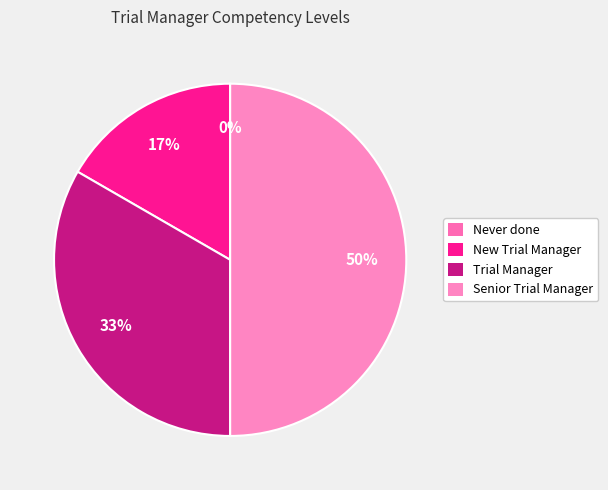

Is there any slice that represents more than half of the pie?

No